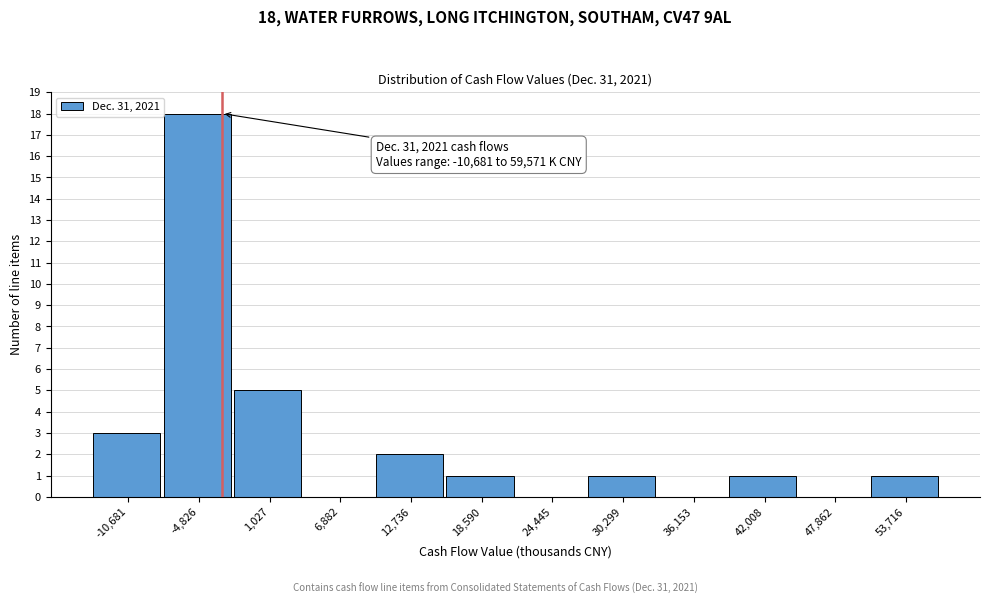

Reading left to right, extract all data points from this chart.

-10,681=3	-4,826=18	1,027=5	6,882=0	12,736=2	18,590=1	24,445=0	30,299=1	36,153=0	42,008=1	47,862=0	53,716=1